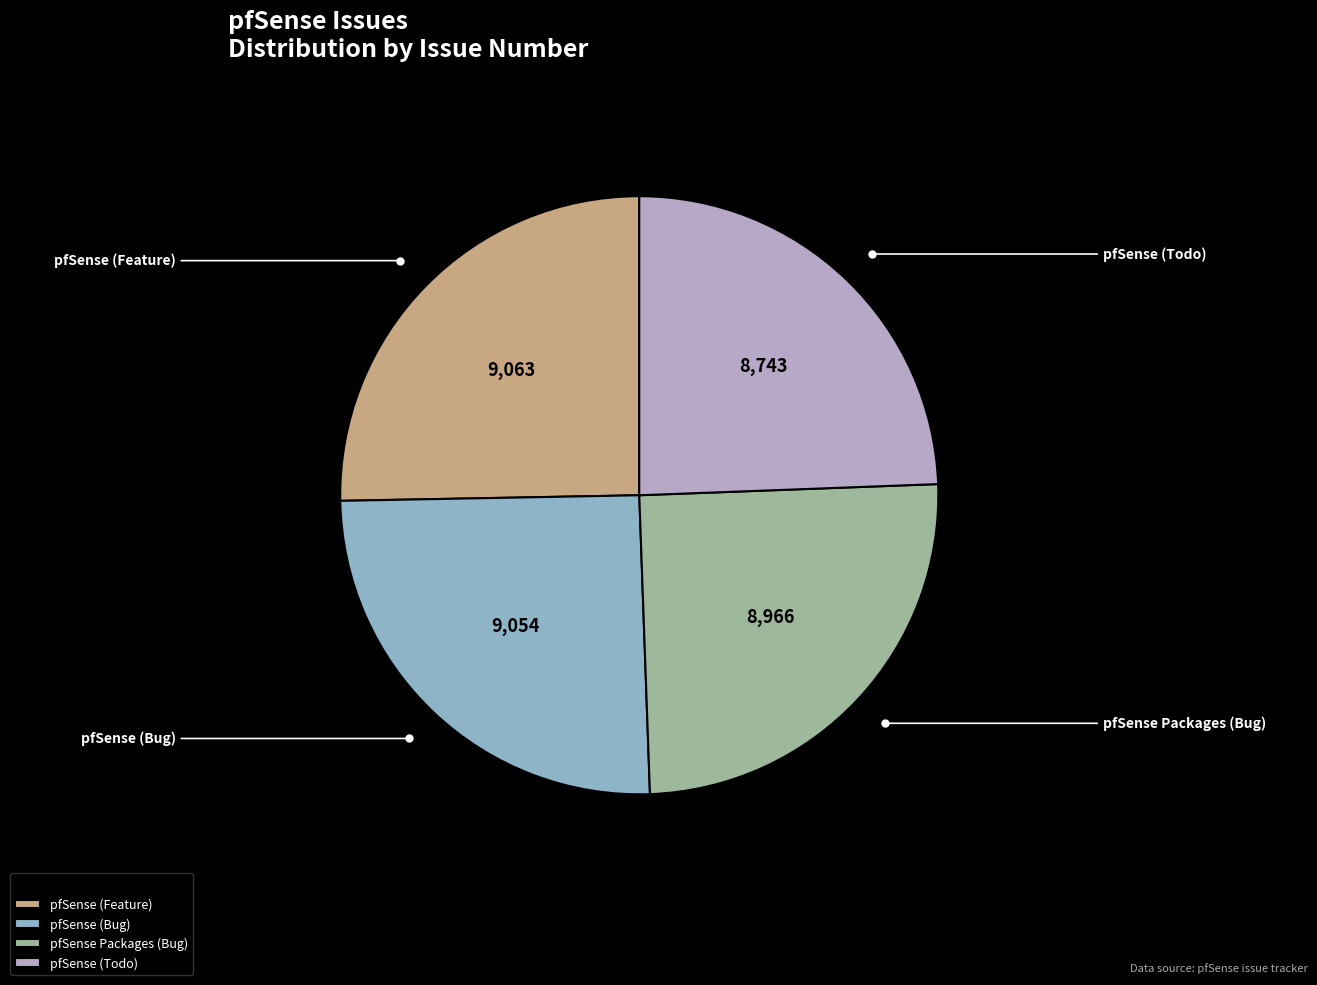

How many slices are in this pie chart?

4